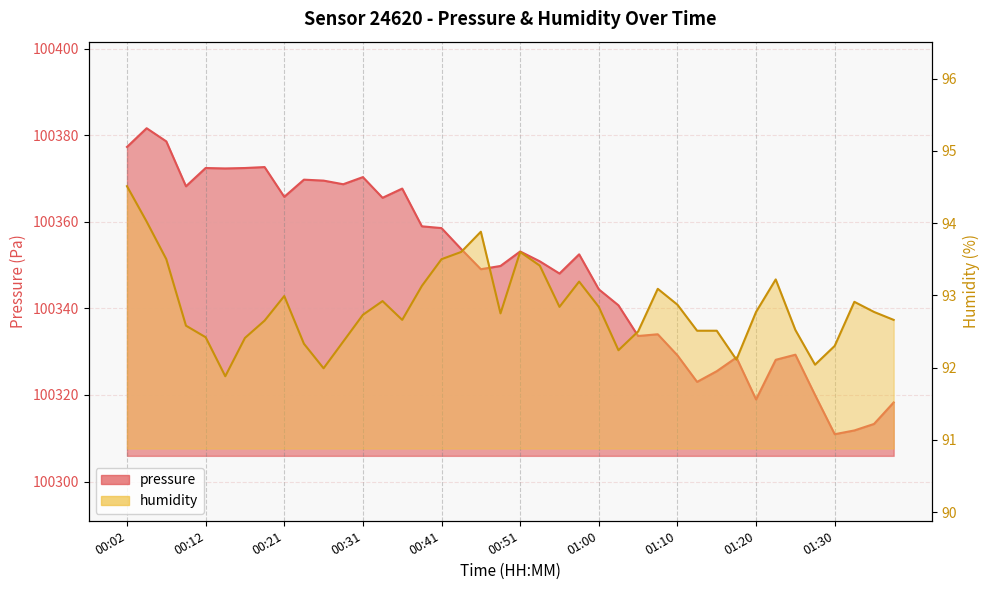

What position from the left is 00:09?

4